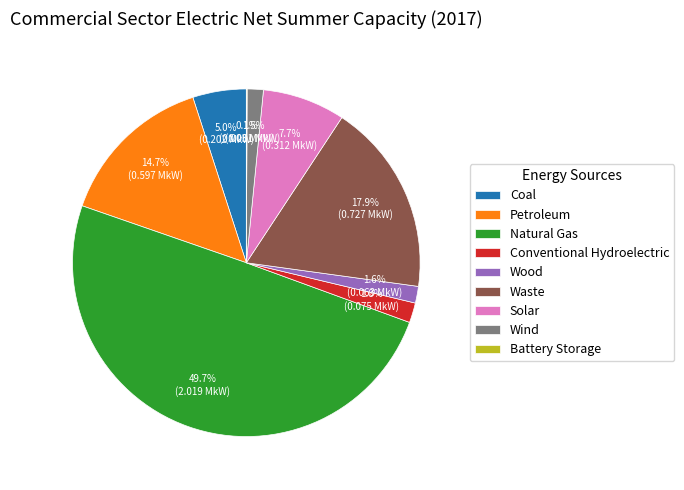

Combined, do Wood and Waste account for over 50%?

No